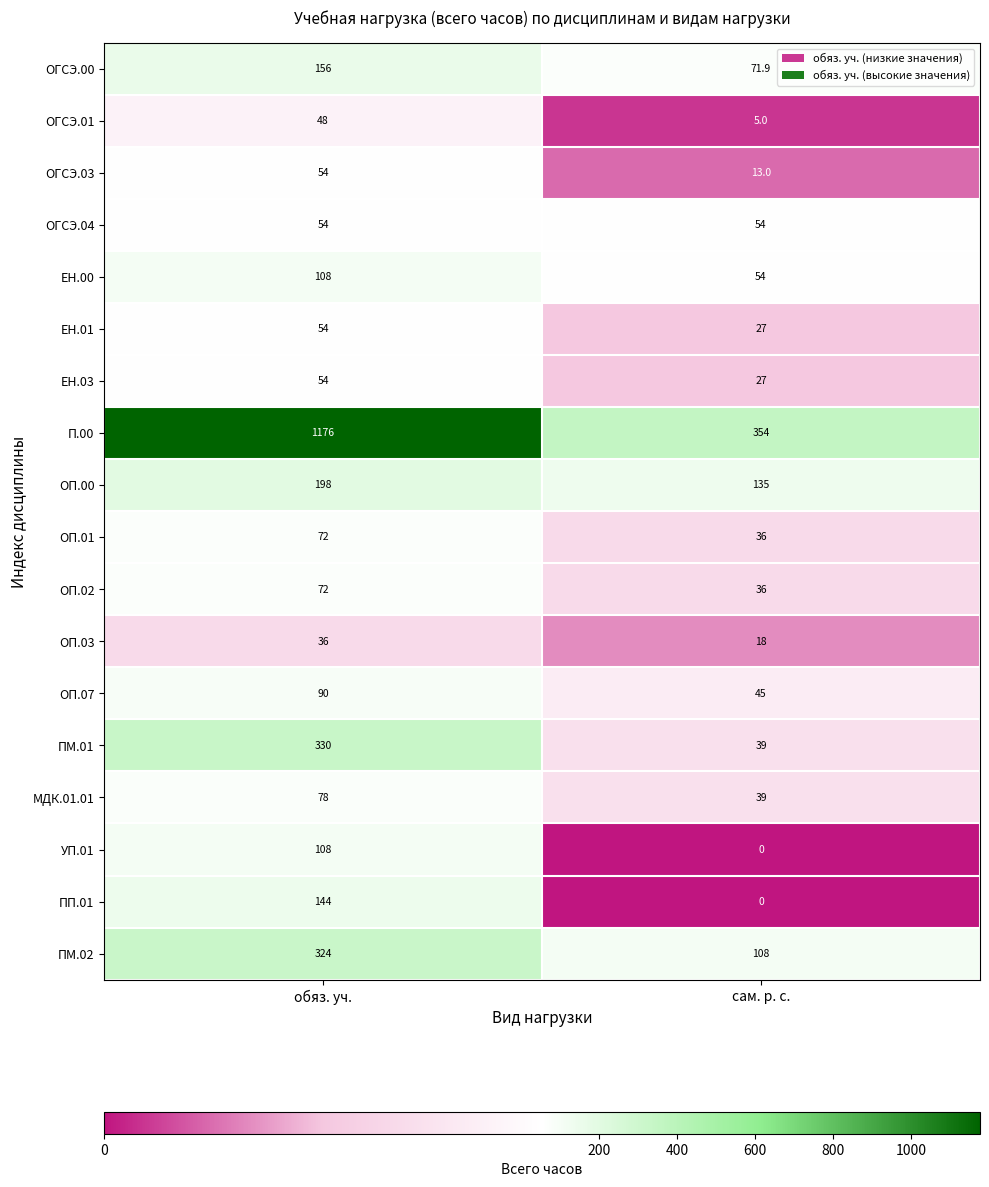

How many distinct data groups are displayed?

18